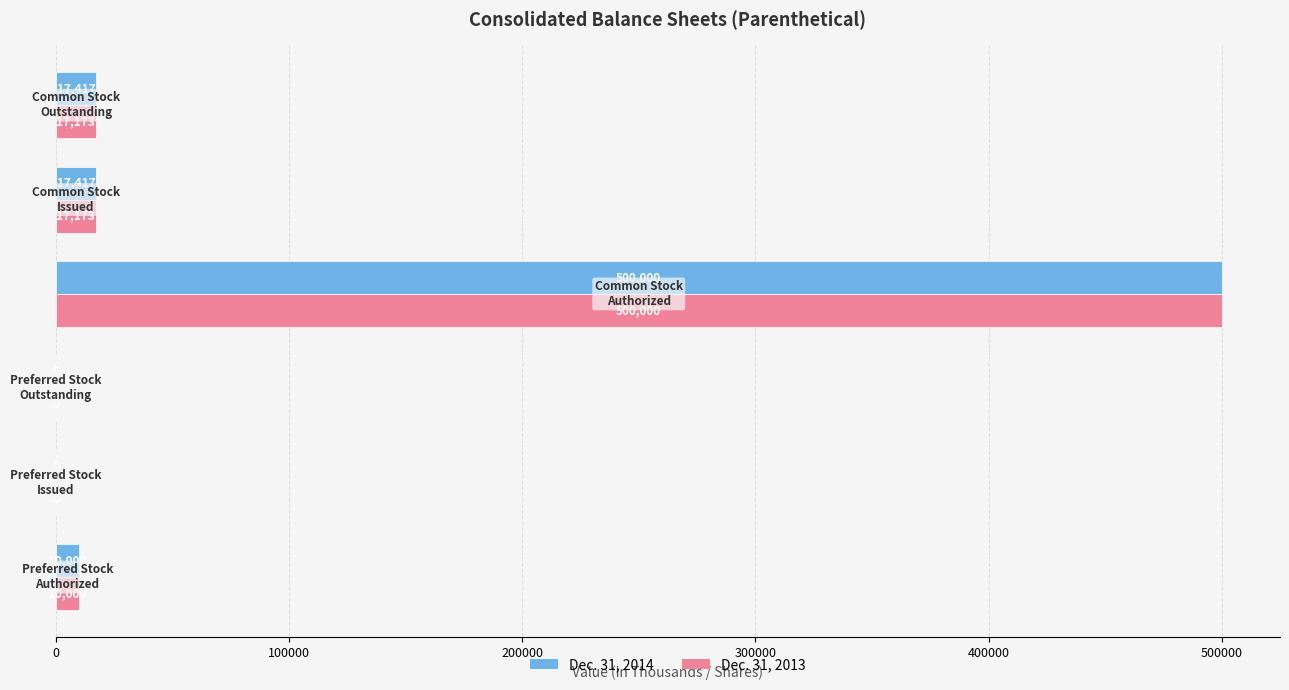

What is the highest value of the Dec. 31, 2014 series?

500000